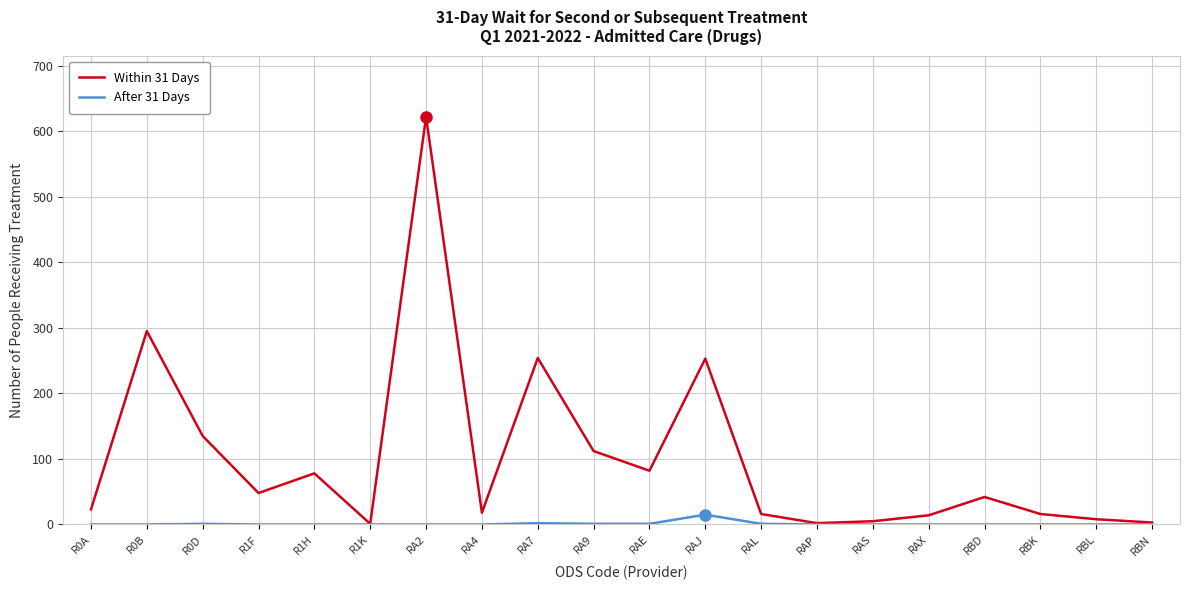

List the series in order of their overall mean, highest first.

Within 31 Days, After 31 Days